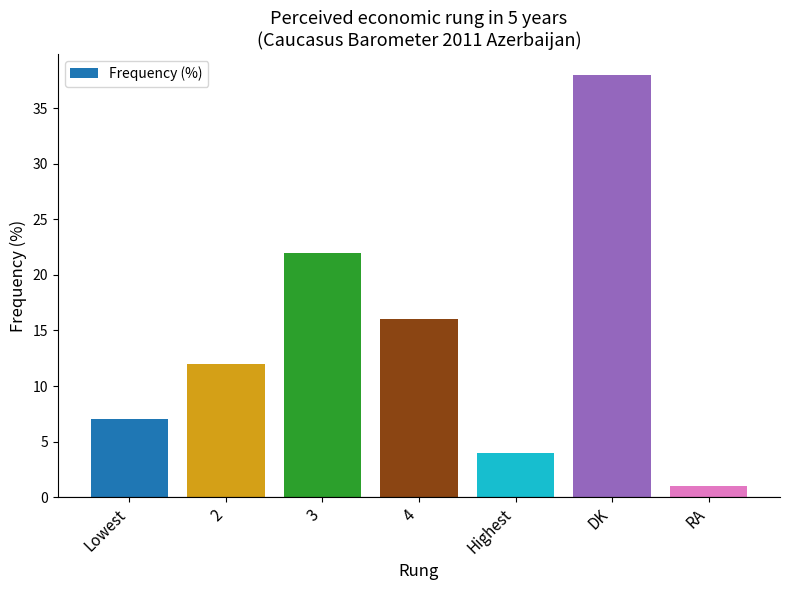

What value does the data have at DK, to the nearest 5?

40